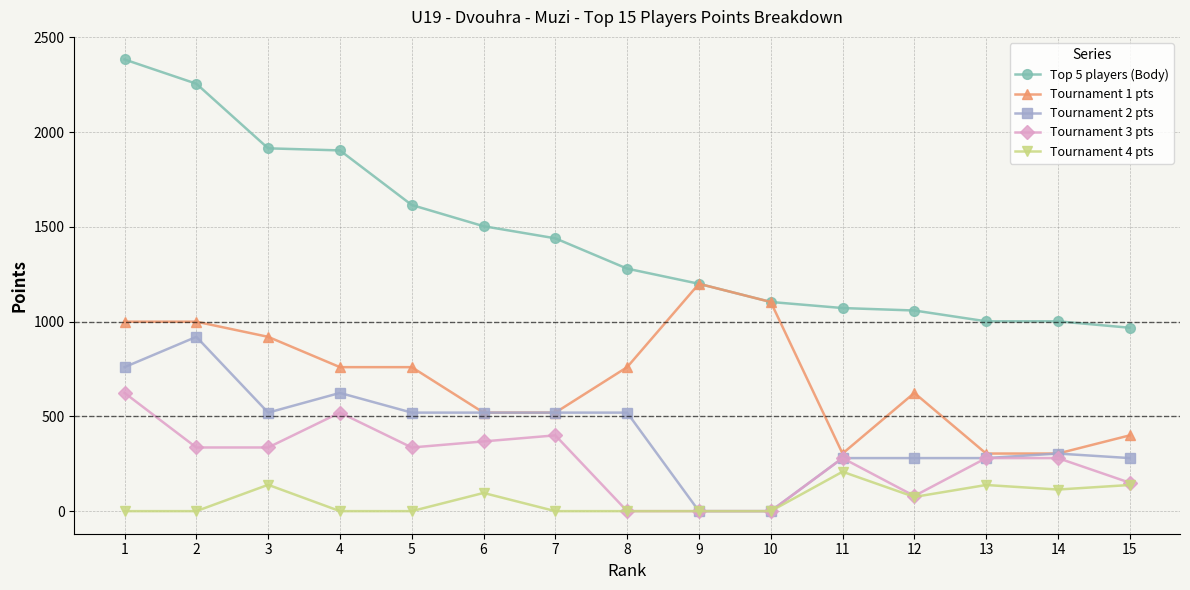

How many data points in Tournament 2 pts are less than 520?

7